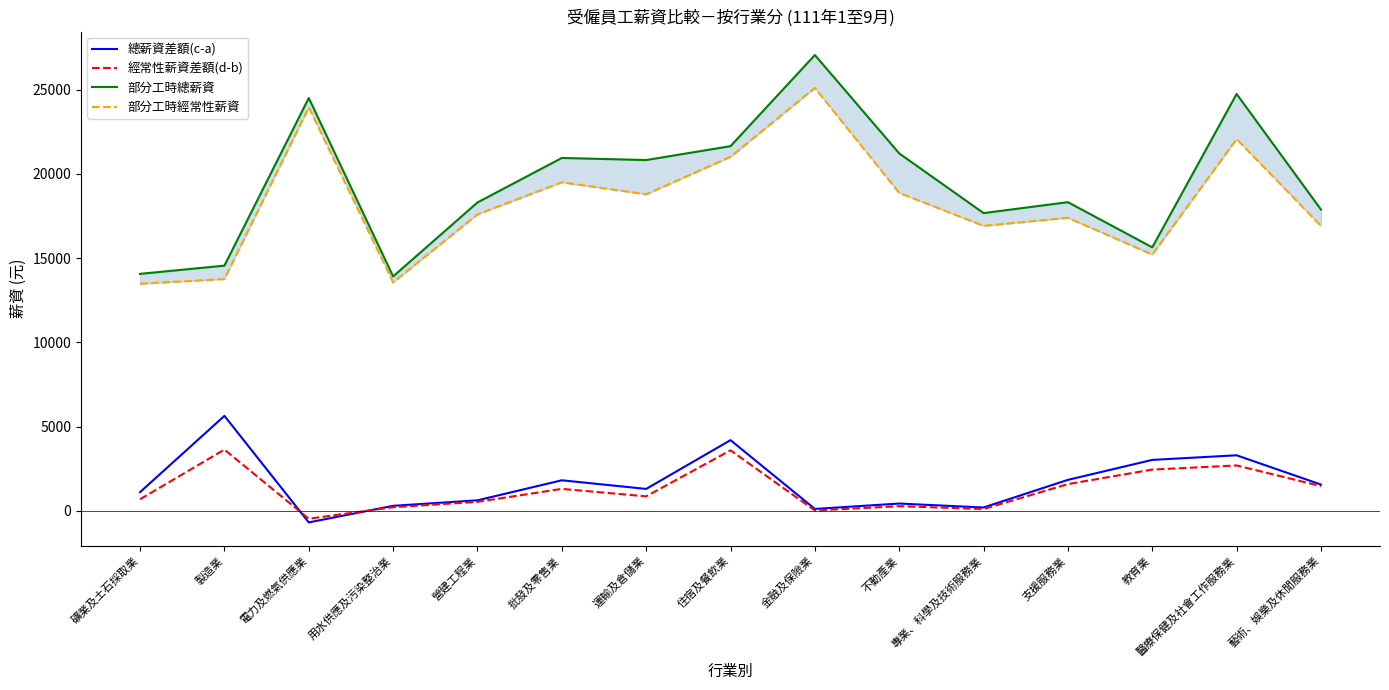

At which label does 部分工時經常性薪資 reach its minimum?

礦業及土石採取業